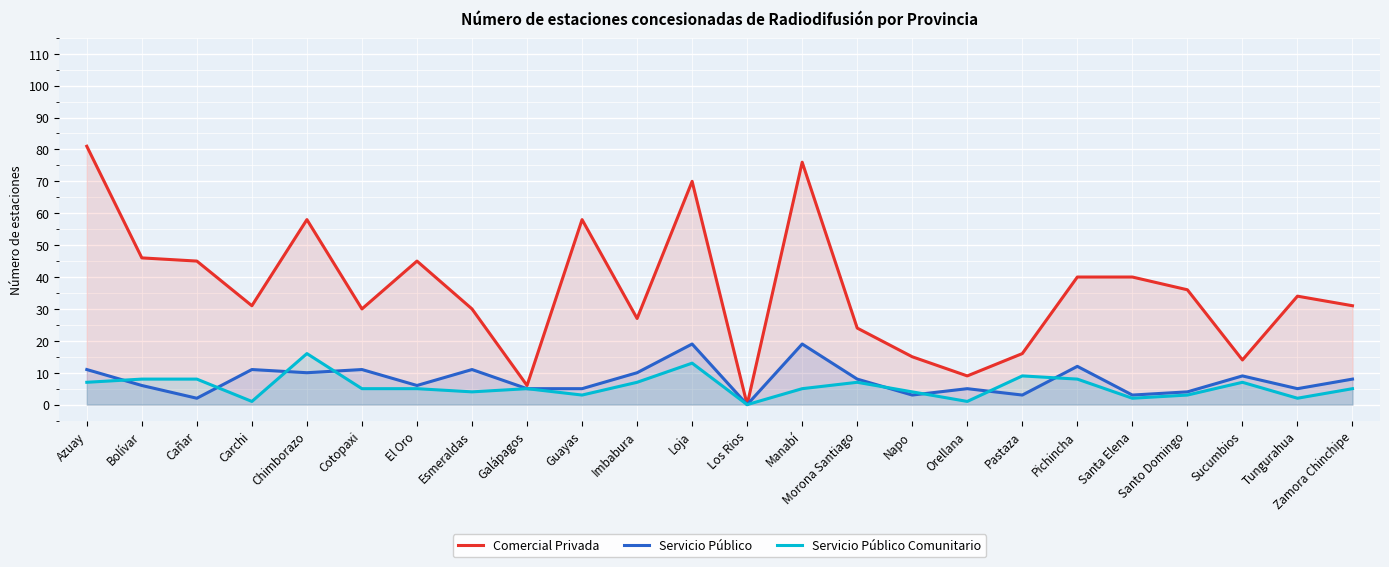

At how many categories does at least one series exceed 22?

18